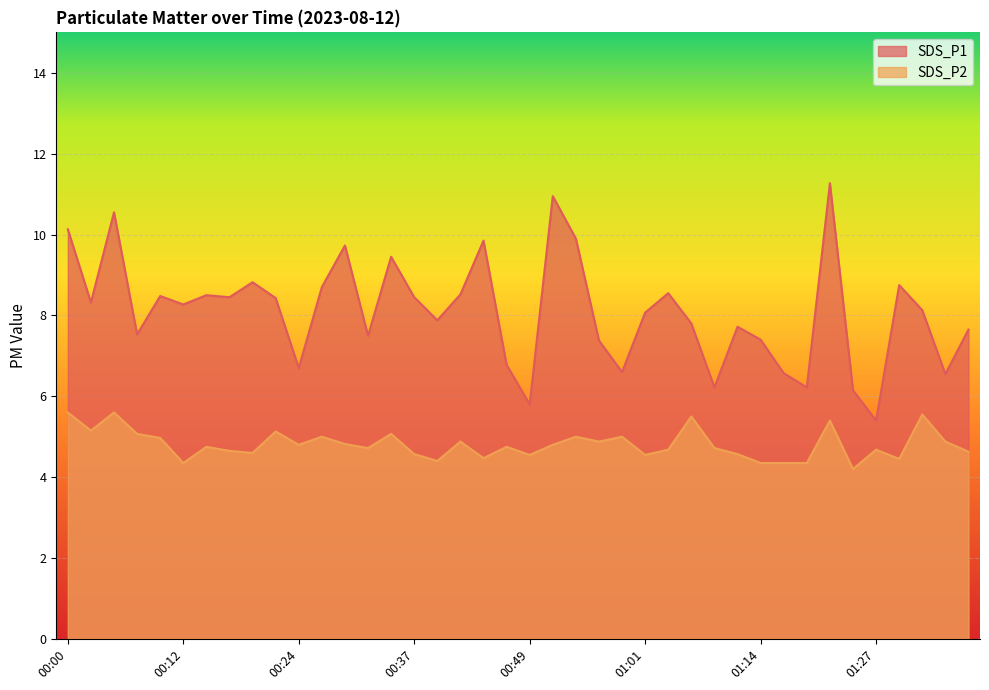

True or false: SDS_P1 and SDS_P2 intersect in this chart.

False